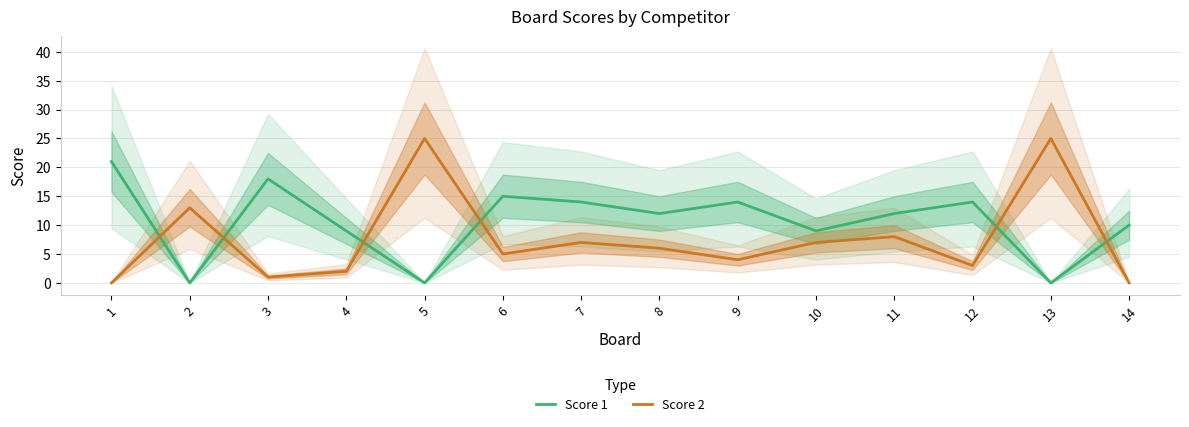

Rank the categories by Score 2 value from highest to lowest.

5, 13, 2, 11, 7, 10, 8, 6, 9, 12, 4, 3, 1, 14